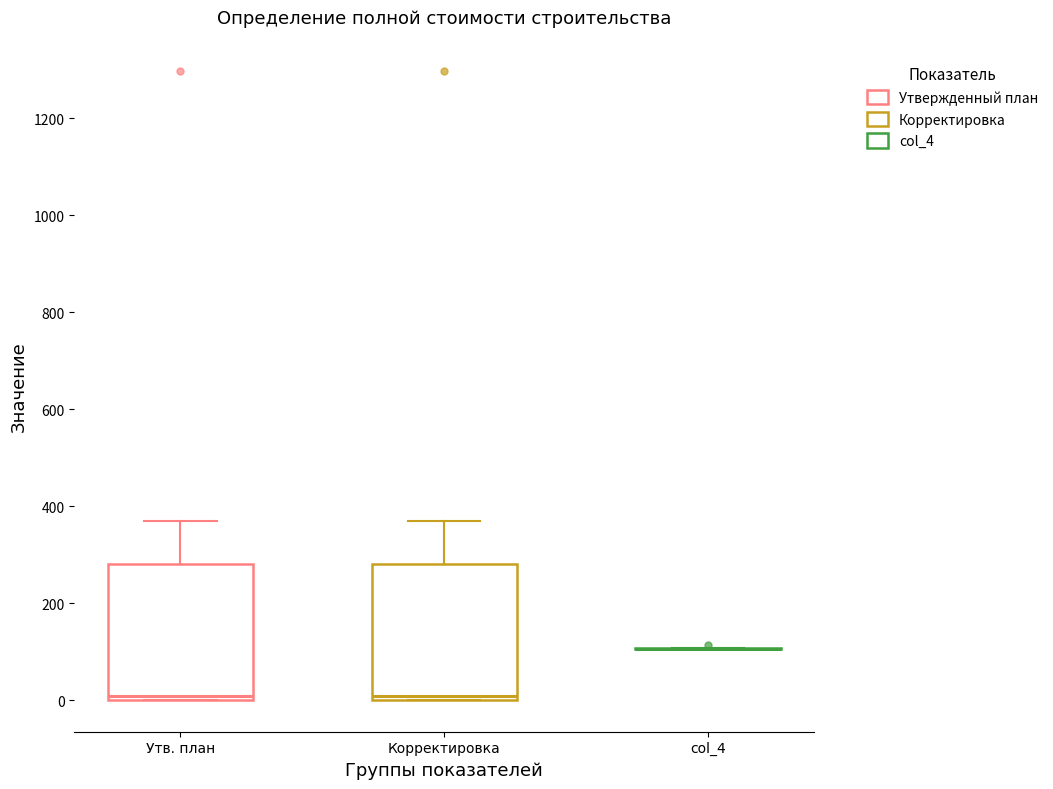

Reading left to right, read every box against the y-axis: the position of its median line, the range the box covers, and the ends of its whiskers. The values are not printed on the chart, so give them approximately, as read against the axis.

Утв. план: median 0 (just above the box's lower edge), box 0 to 280, whiskers 0 to 360
Корректировка: median 0 (just above the box's lower edge), box 0 to 280, whiskers 0 to 360
col_4: box collapsed to a line at 100, whiskers 100 to 100